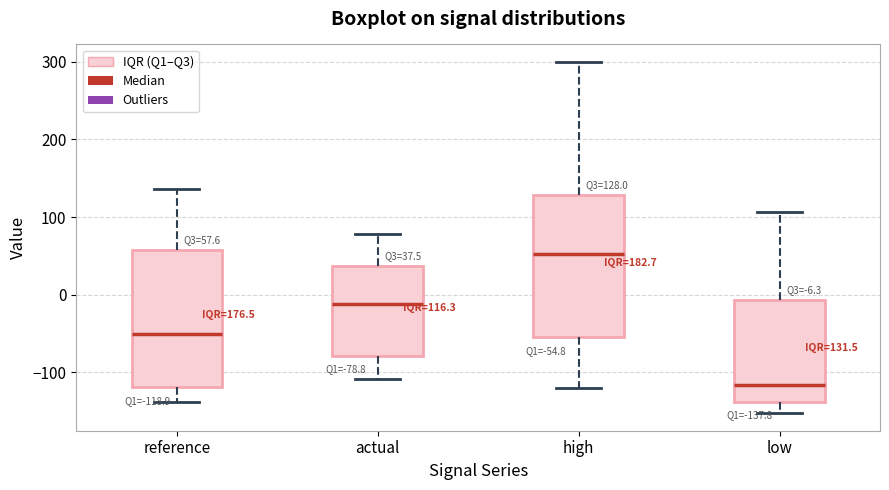

Which box's median line is the highest?

high